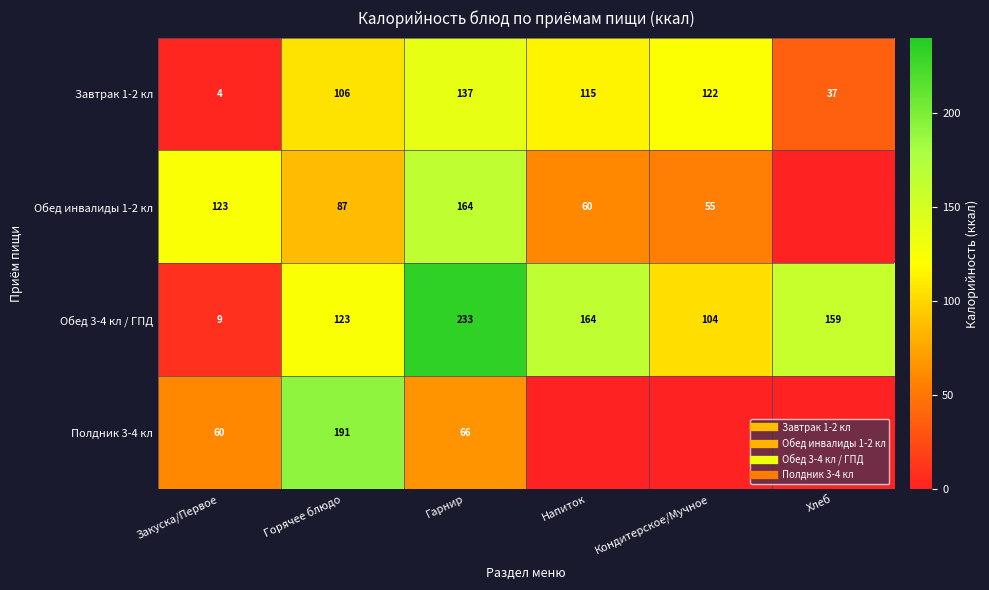

The Завтрак 1-2 кл series shows 1.8 at Закуска/Первое. True or false?

False